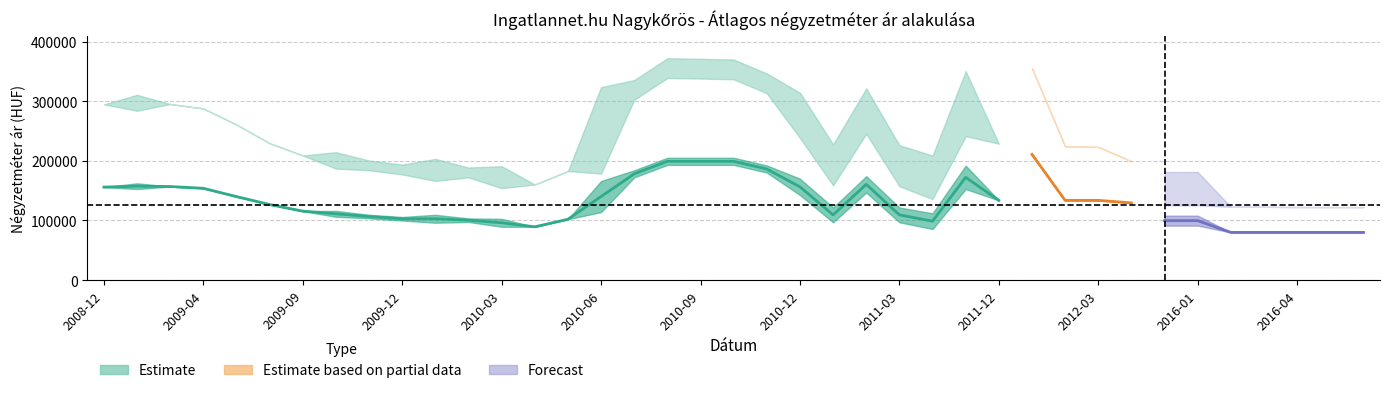

Does the chart have visible grid lines?

Yes